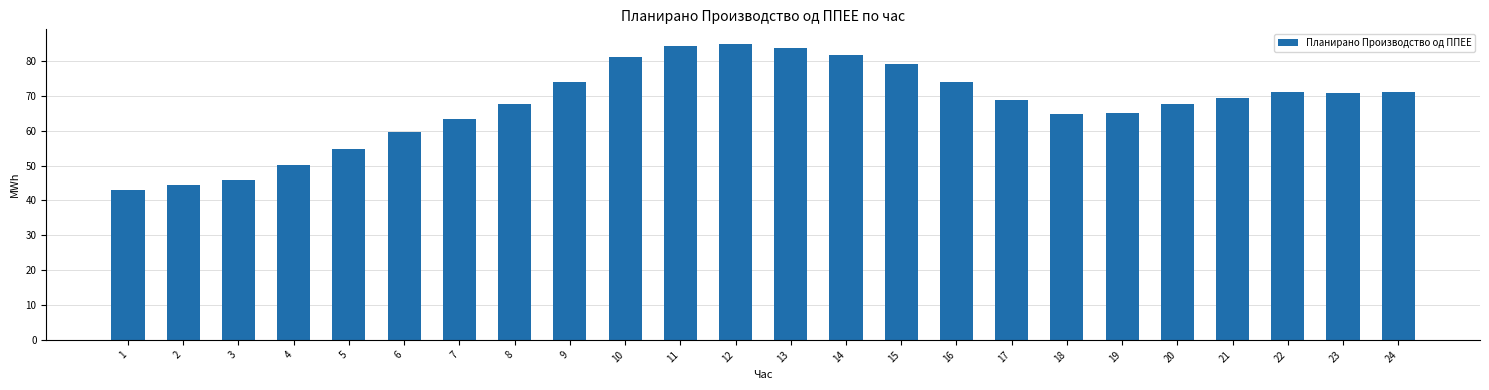

Is it true that the value at 13 is 47.2?

False